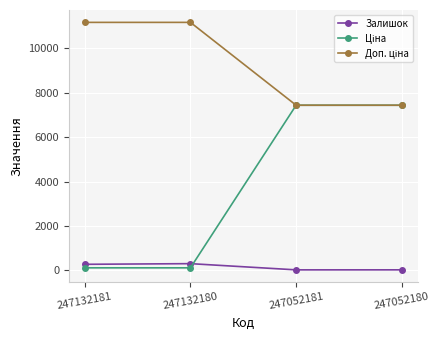

What is the maximum value shown in the chart?

11169.0